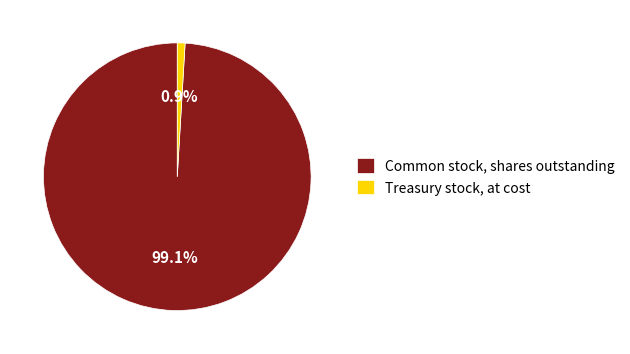

What percentage is the Treasury stock, at cost slice, to the nearest percent?

1%